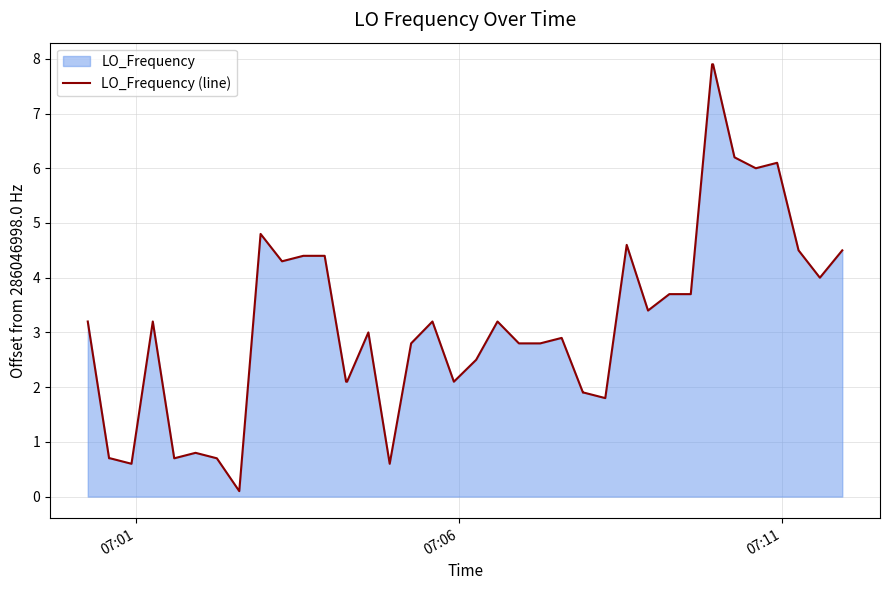

What is the sum of all values?

126.8